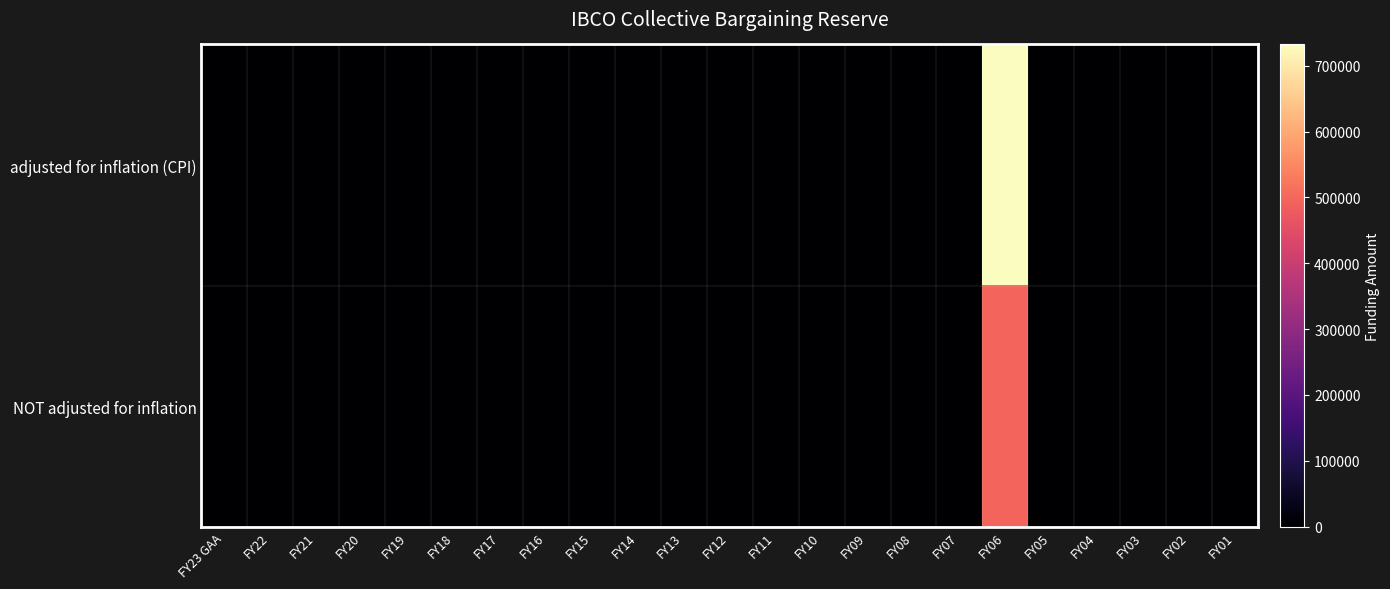

At how many categories does at least one series exceed 471957?

1